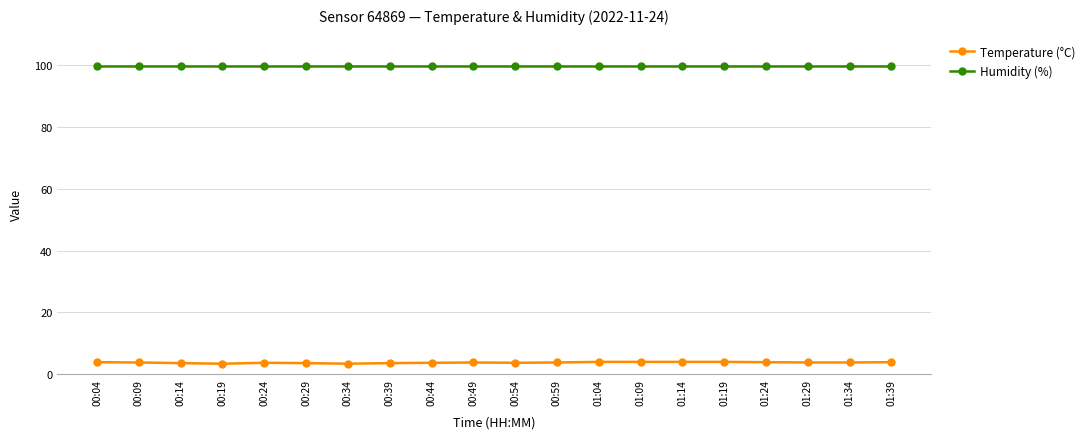

At how many categories does at least one series exceed 71?

20